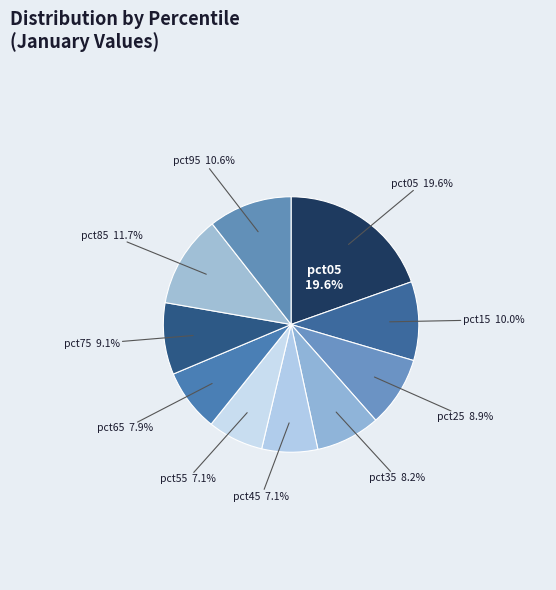

The pct35 slice represents 8% of the pie. True or false?

True